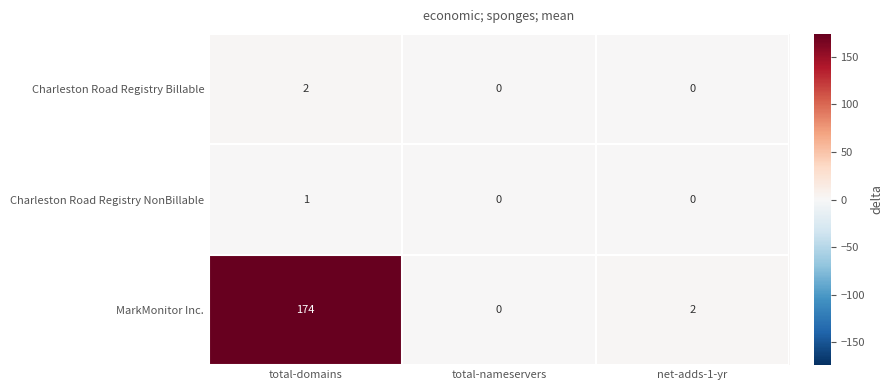

Which series has the largest total across all categories?

MarkMonitor Inc.